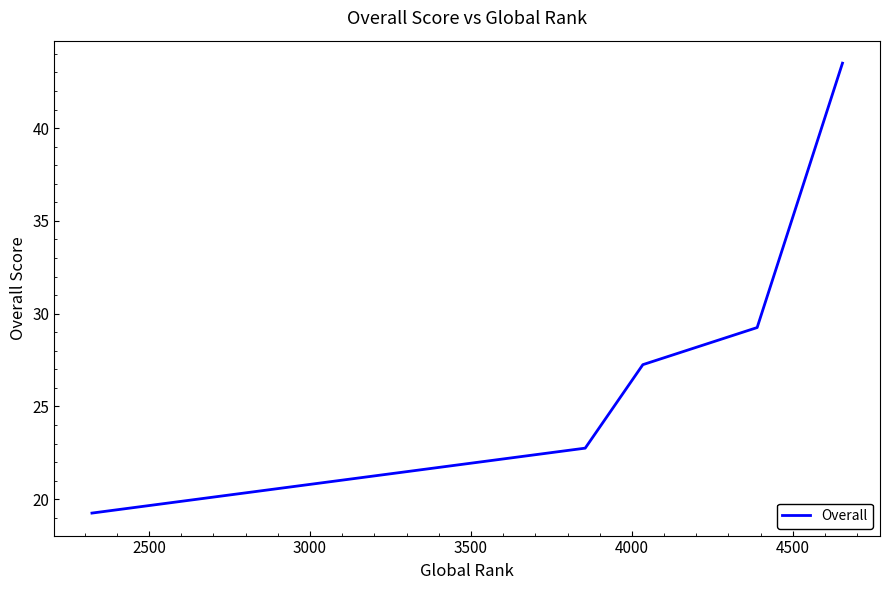

What is the greatest value displayed?

43.5